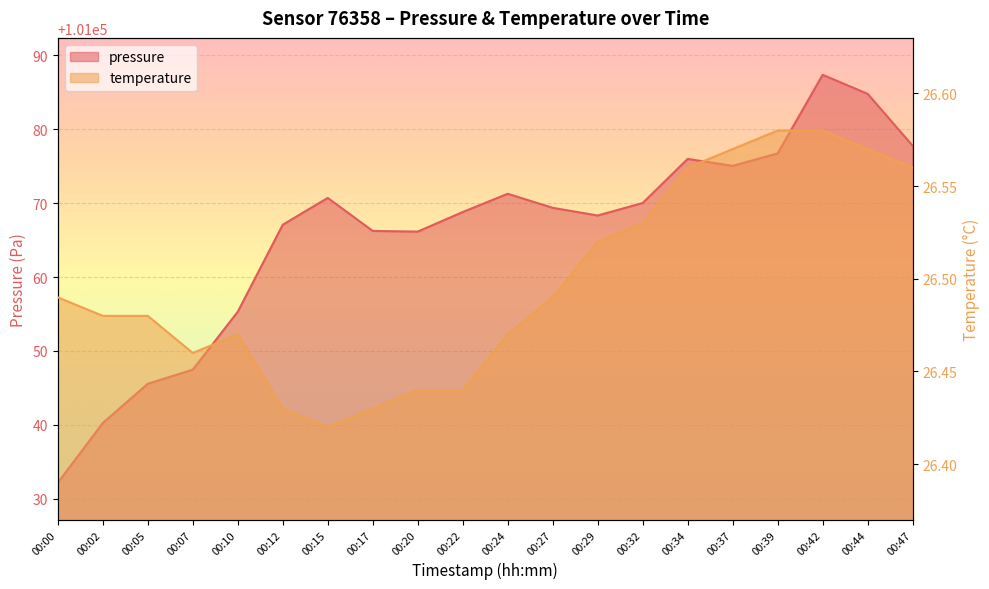

Reading left to right, extract all data points from this chart.

pressure: 00:00=101032.2	00:02=101040.2	00:05=101045.6	00:07=101047.5	00:10=101055.3	00:12=101067.1	00:15=101070.7	00:17=101066.2	00:20=101066.2	00:22=101068.8	00:24=101071.3	00:27=101069.4	00:29=101068.3	00:32=101070.0	00:34=101076.0	00:37=101075.1	00:39=101076.8	00:42=101087.4	00:44=101084.8	00:47=101077.8
temperature: 00:00=26.5	00:02=26.5	00:05=26.5	00:07=26.5	00:10=26.5	00:12=26.4	00:15=26.4	00:17=26.4	00:20=26.4	00:22=26.4	00:24=26.5	00:27=26.5	00:29=26.5	00:32=26.5	00:34=26.6	00:37=26.6	00:39=26.6	00:42=26.6	00:44=26.6	00:47=26.6